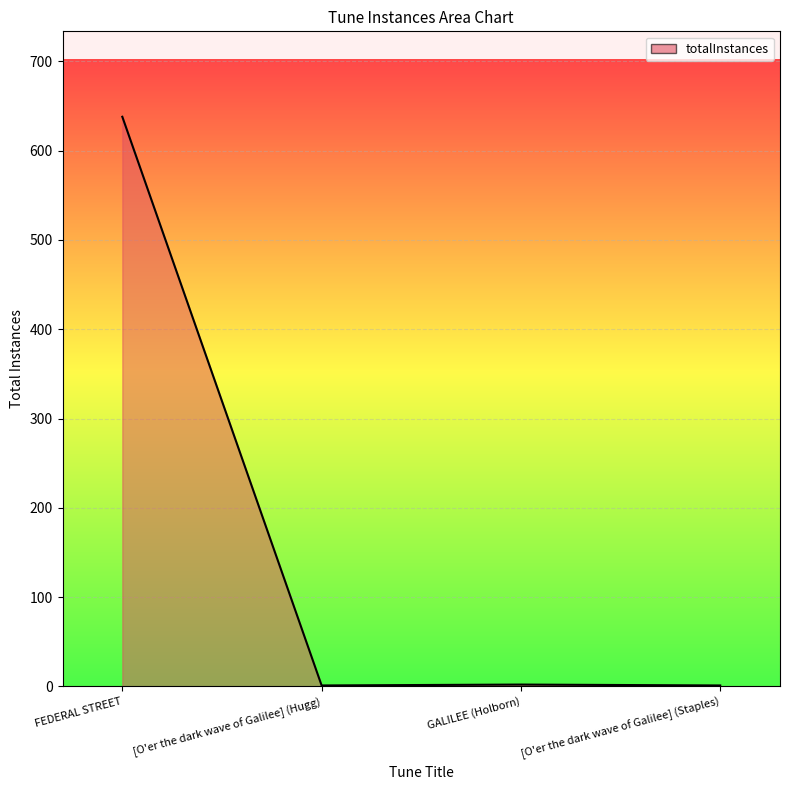

What is the difference between the maximum and second lowest values?

637